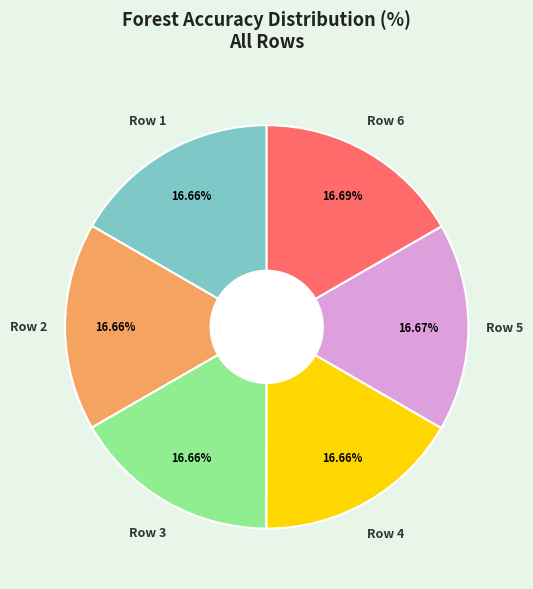

What percentage do Row 4 and Row 3 together represent?

33.3%